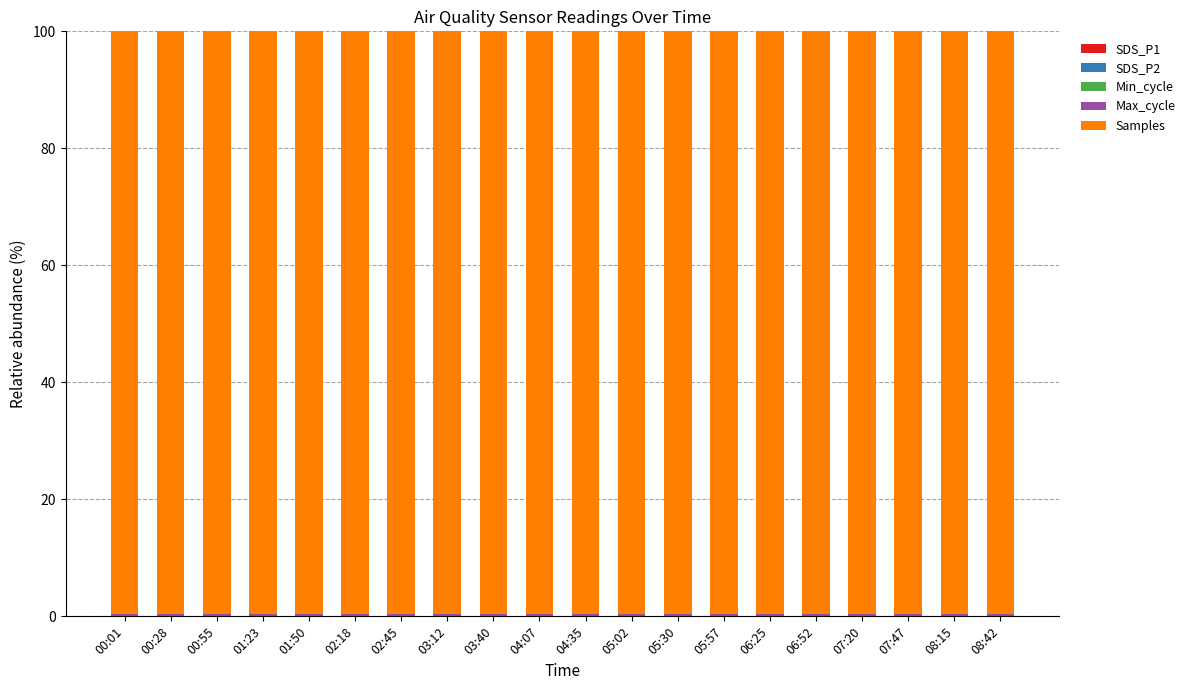

The value of Samples at 00:55 is 165.1. True or false?

False